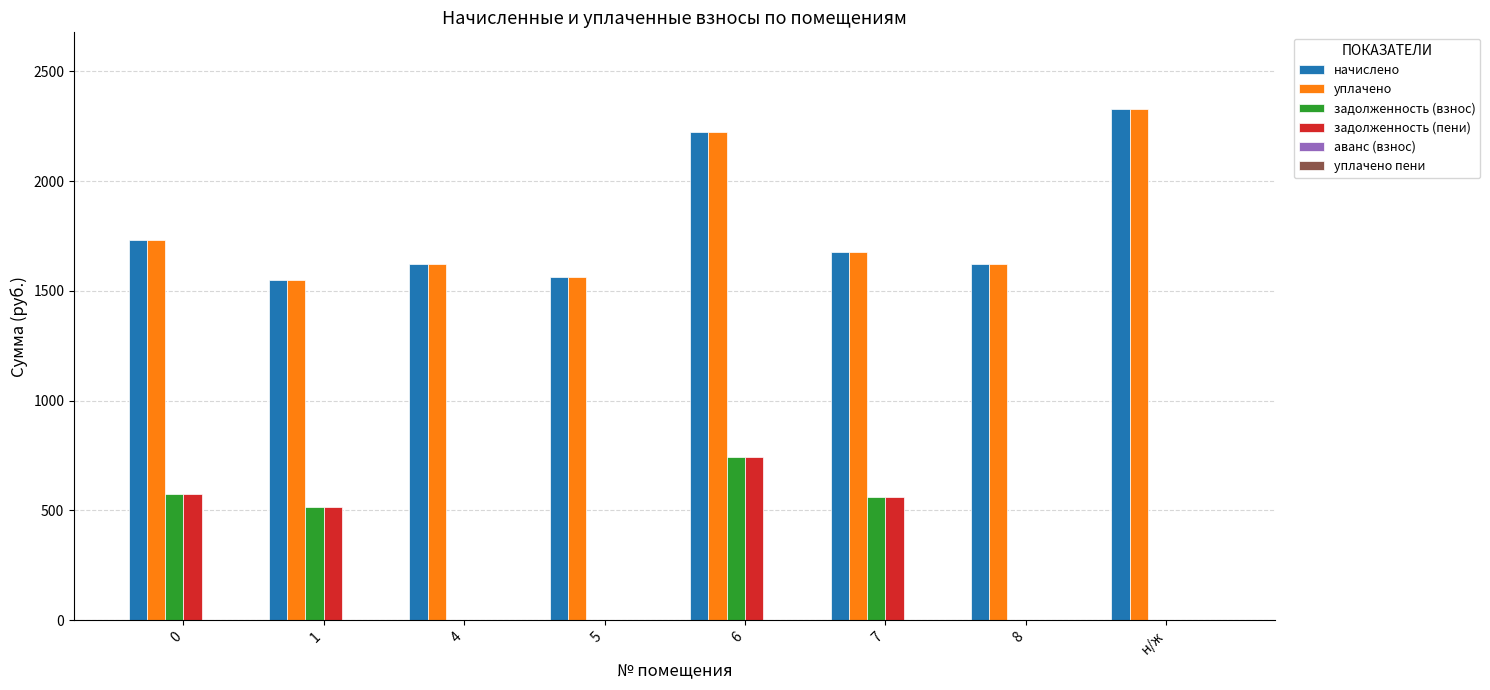

What is the sum of all начислено values?

14323.1